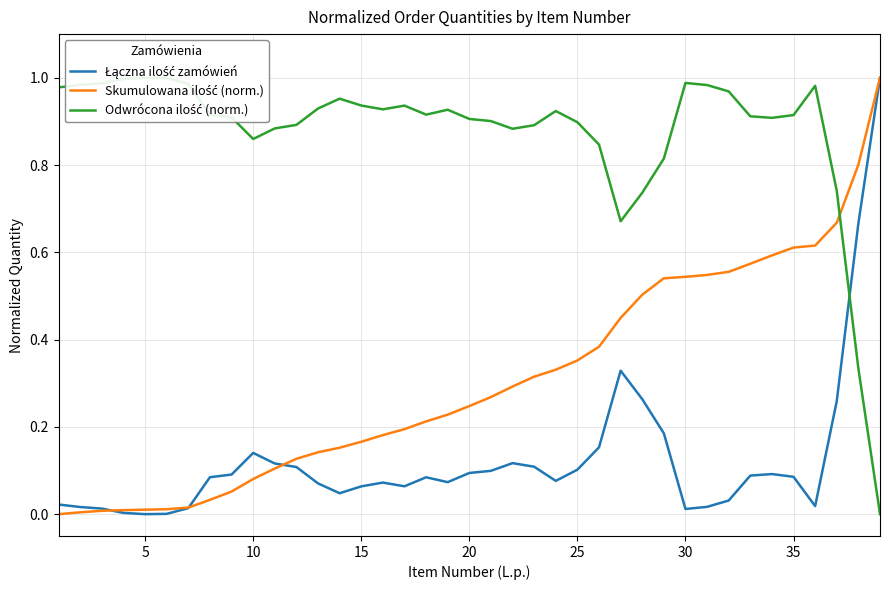

How many intersections are there between Łączna ilość zamówień and Skumulowana ilość (norm.)?

3